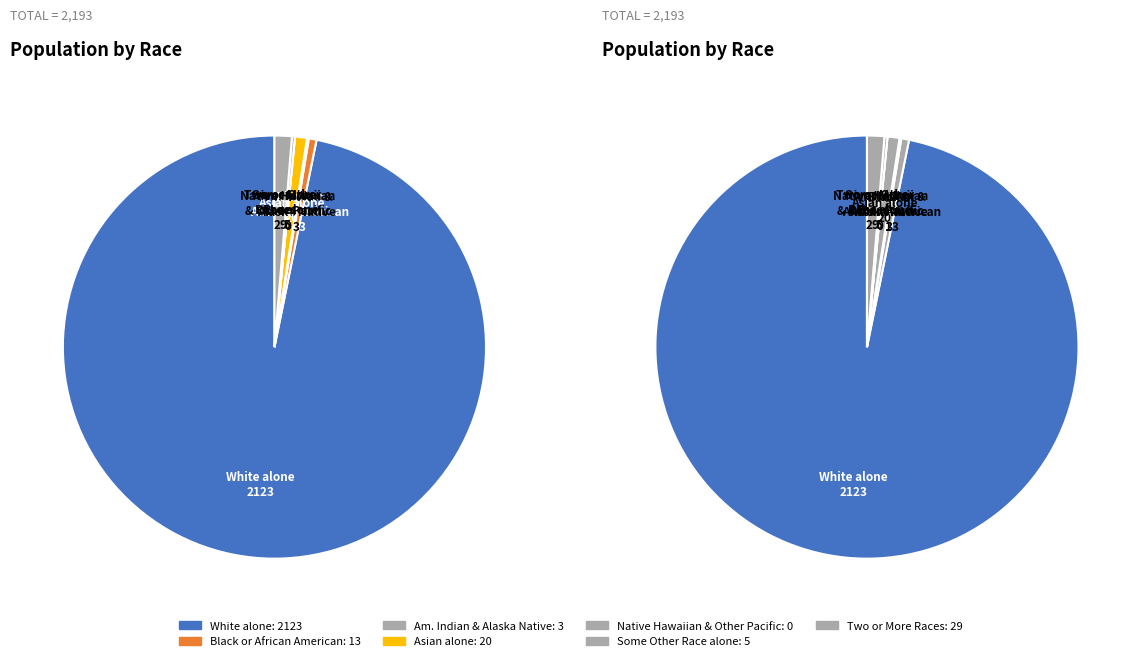

What is the change in value from Black or African American alone to Native Hawaiian and Other Pacific?

-13